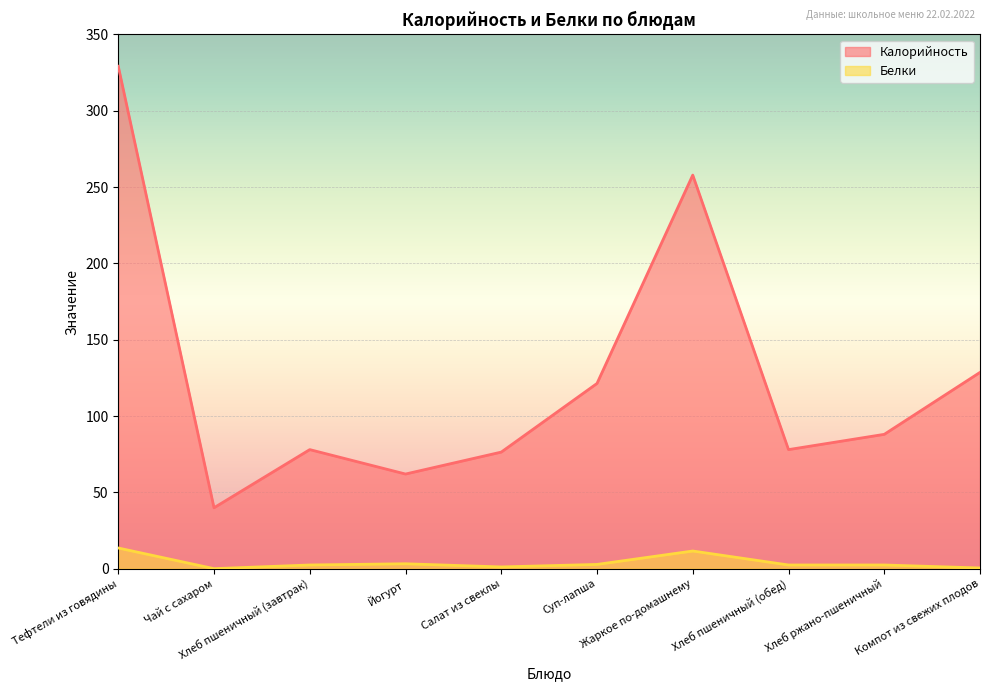

Reading left to right, list all the values displayed in this chart.

Калорийность: 329.2	39.9	78.0	62.0	76.4	121.3	257.9	78.0	88.0	128.6
Белки: 13.5	0.0	2.4	3.2	1.1	2.8	11.6	2.4	2.4	0.4